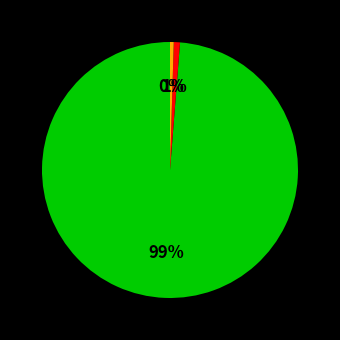

To the nearest percent, what is the average slice percentage?

33%